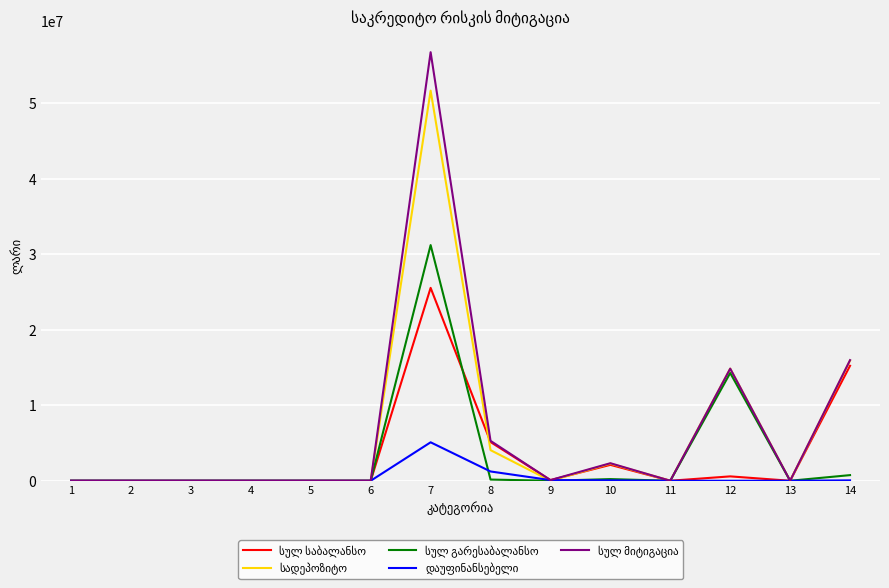

At which category is the sum across all series the highest?

7